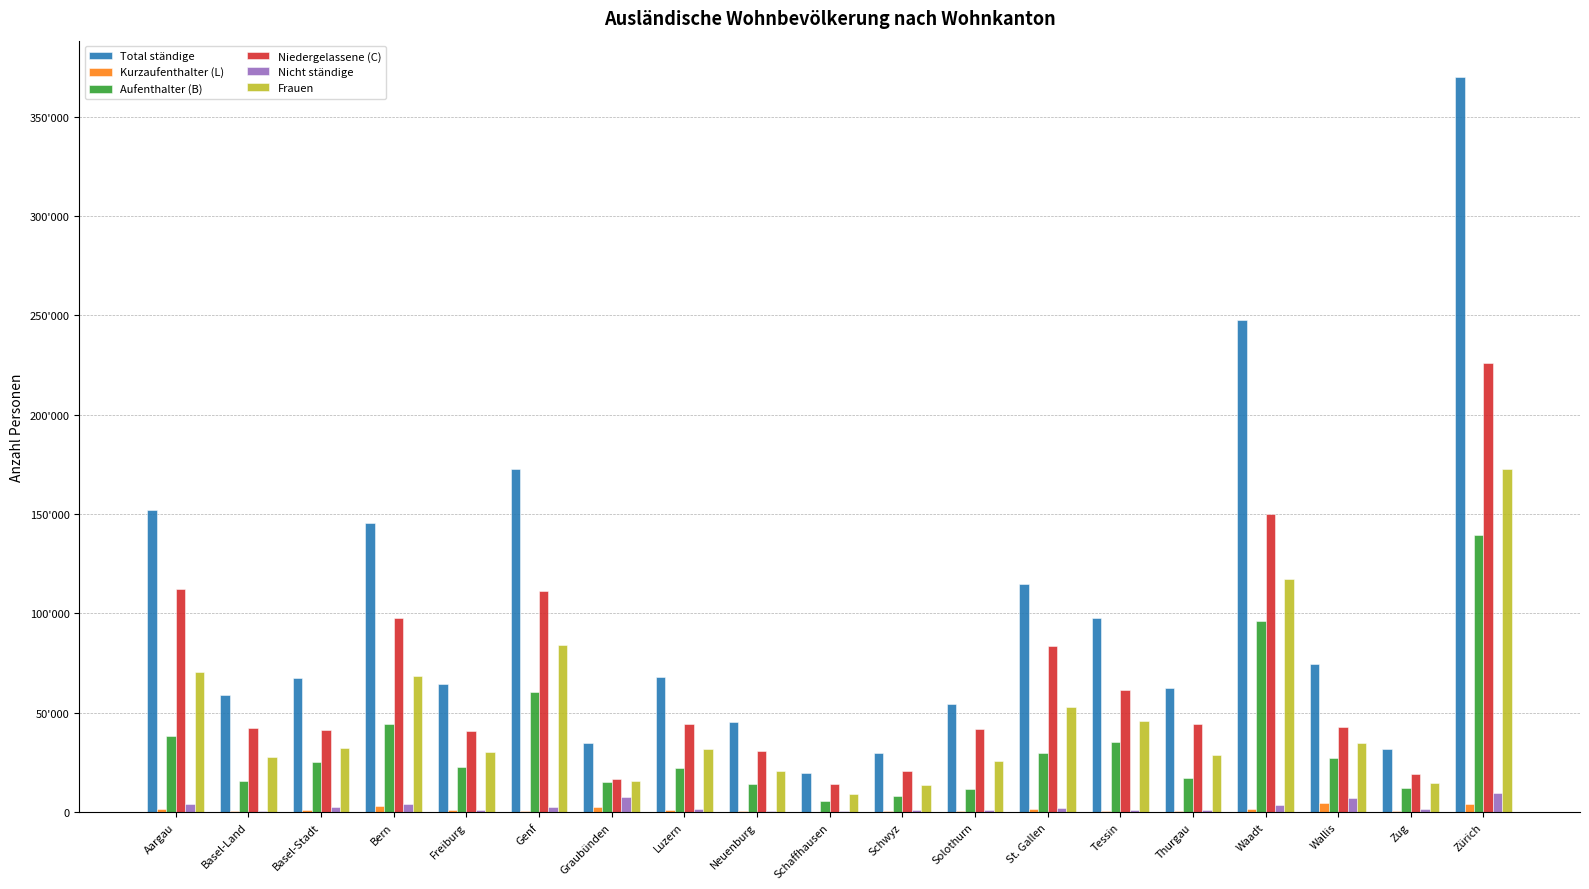

What value does the Frauen series have at Tessin, to the nearest 100?

45900